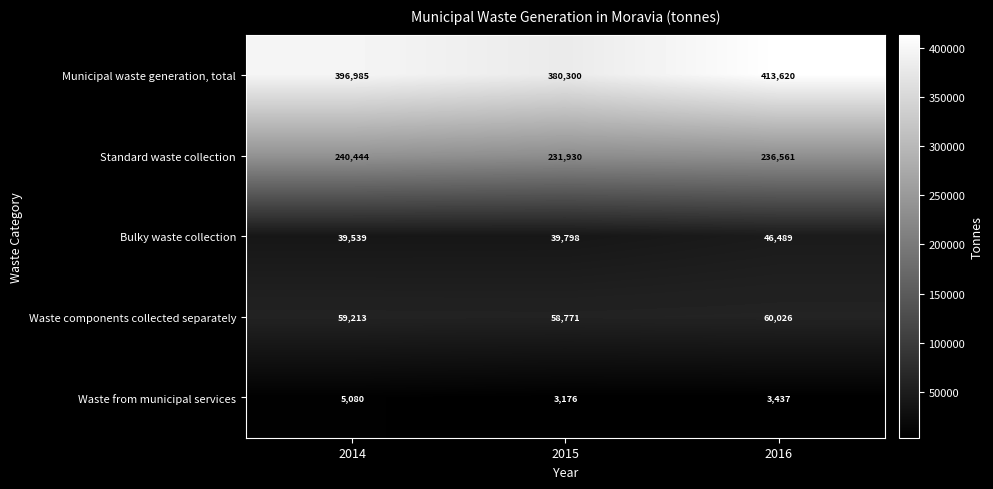

What is the difference between the maximum and minimum values in the Standard waste collection series?

8514